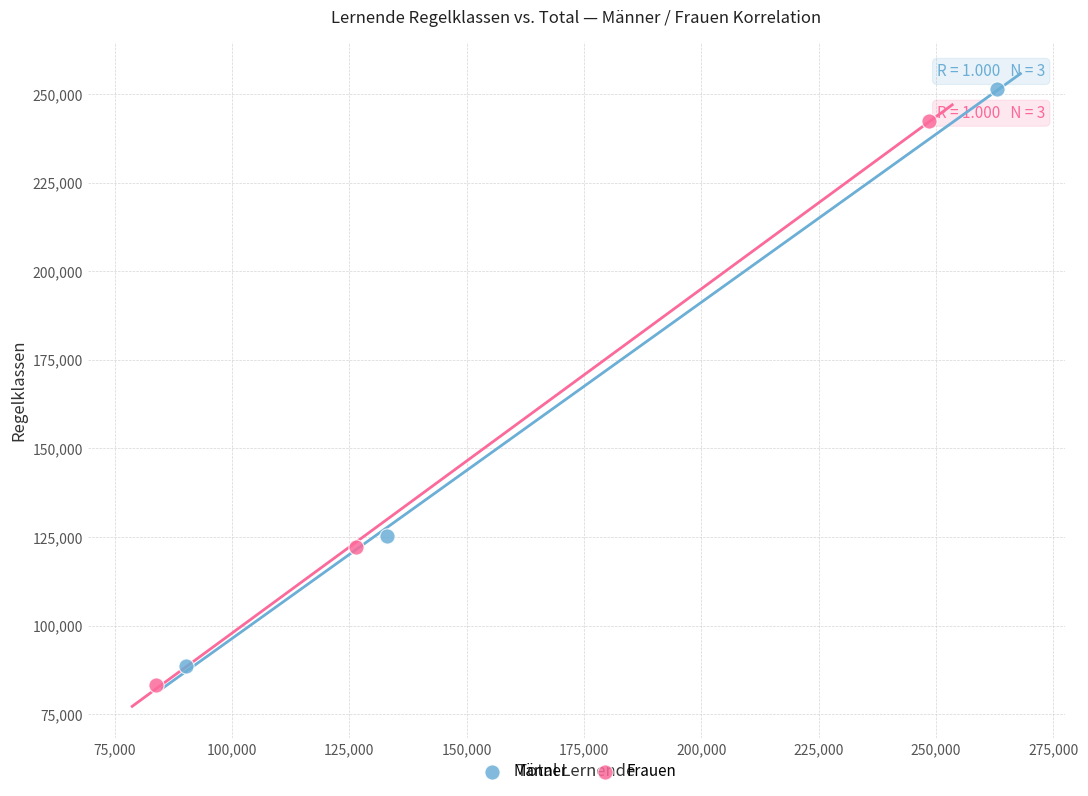

Which series has the largest Y range (max minus min)?

Männer